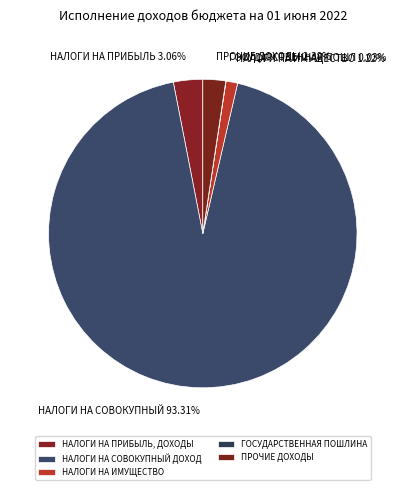

Rank the categories by value from highest to lowest.

НАЛОГИ НА СОВОКУПНЫЙ ДОХОД, НАЛОГИ НА ПРИБЫЛЬ, ДОХОДЫ, ПРОЧИЕ ДОХОДЫ, НАЛОГИ НА ИМУЩЕСТВО, ГОСУДАРСТВЕННАЯ ПОШЛИНА